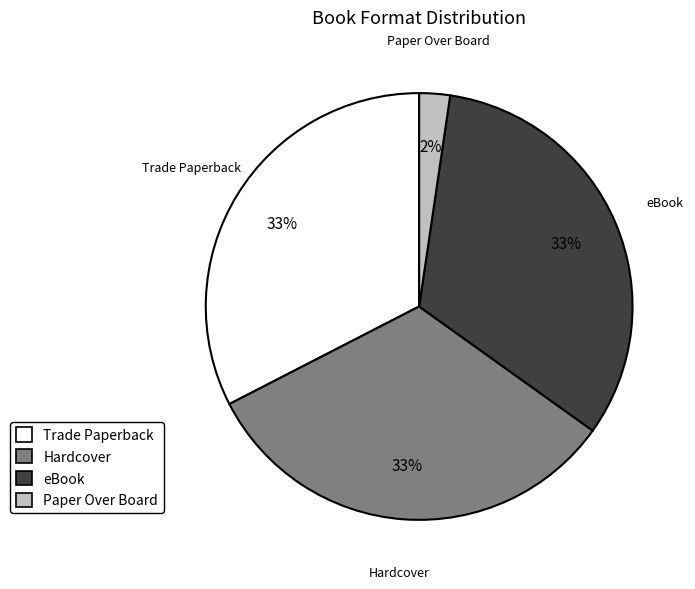

True or false: eBook accounts for 33% of the total.

True